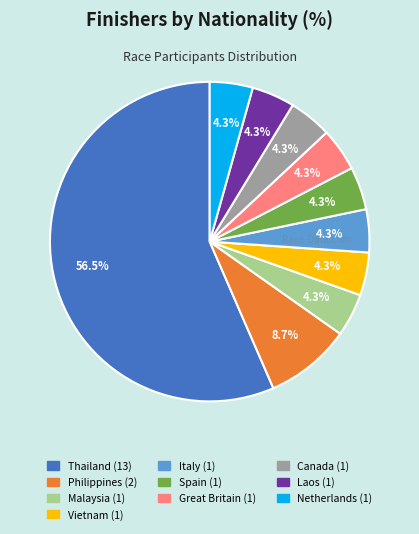

Which slice is the largest?

Thailand